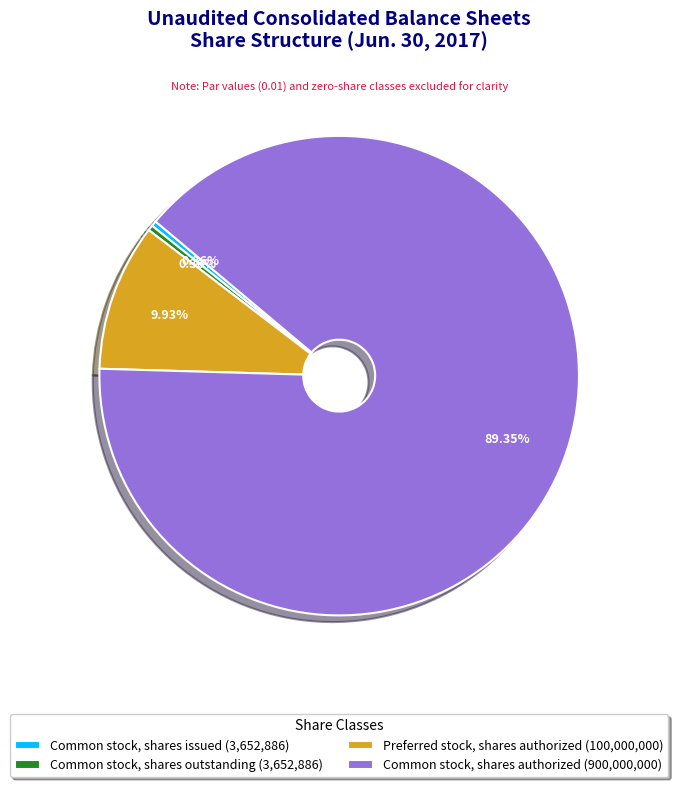

To the nearest percent, what is the average slice percentage?

25%